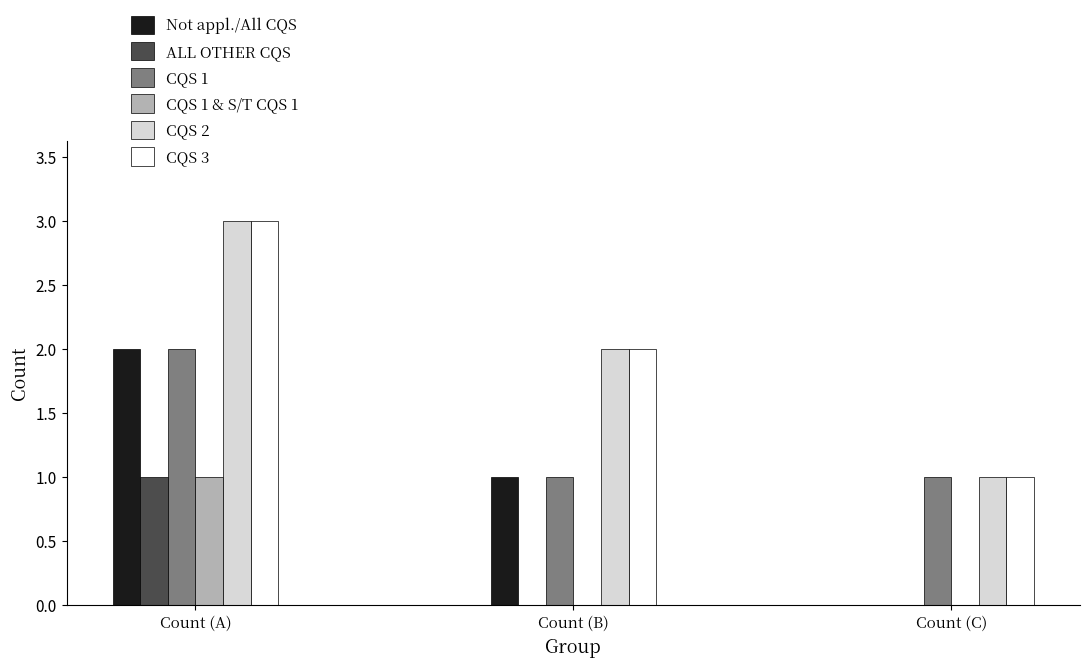

Where is CQS 3 nearest to the value 2?

Count (B)